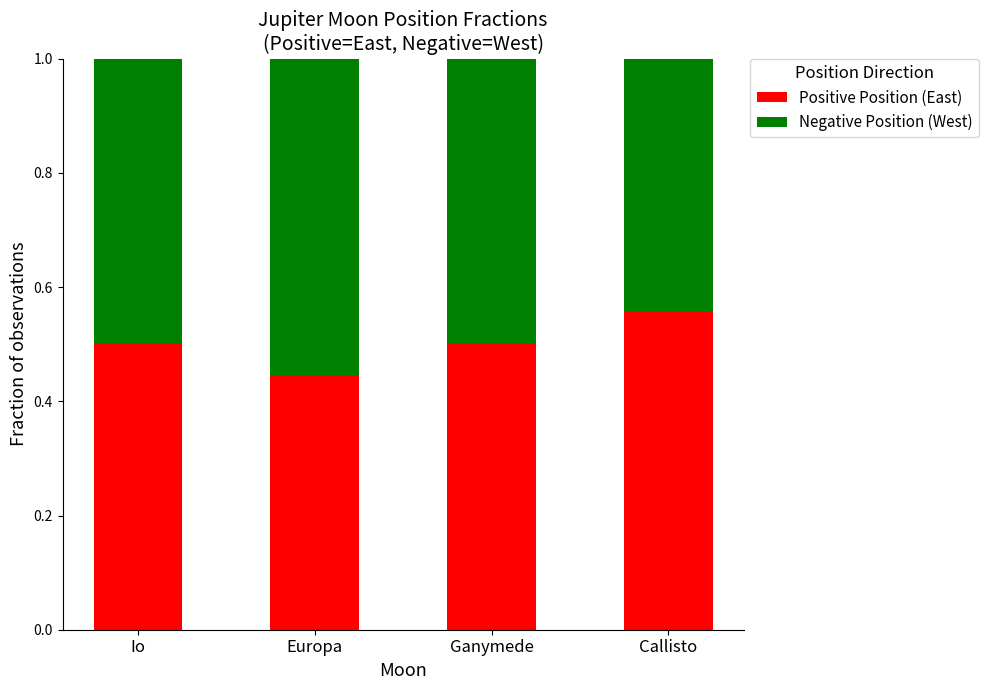

How many distinct data groups are displayed?

2